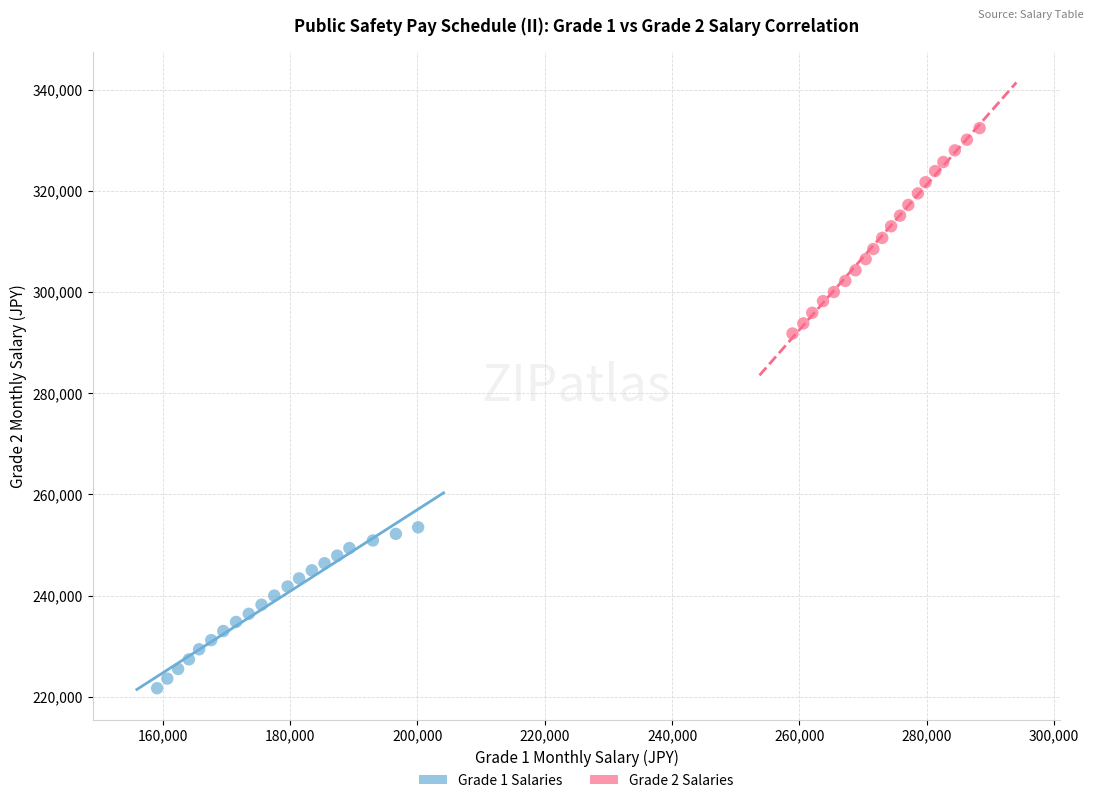

Which series has the widest spread of Y values?

Grade 2 Salaries